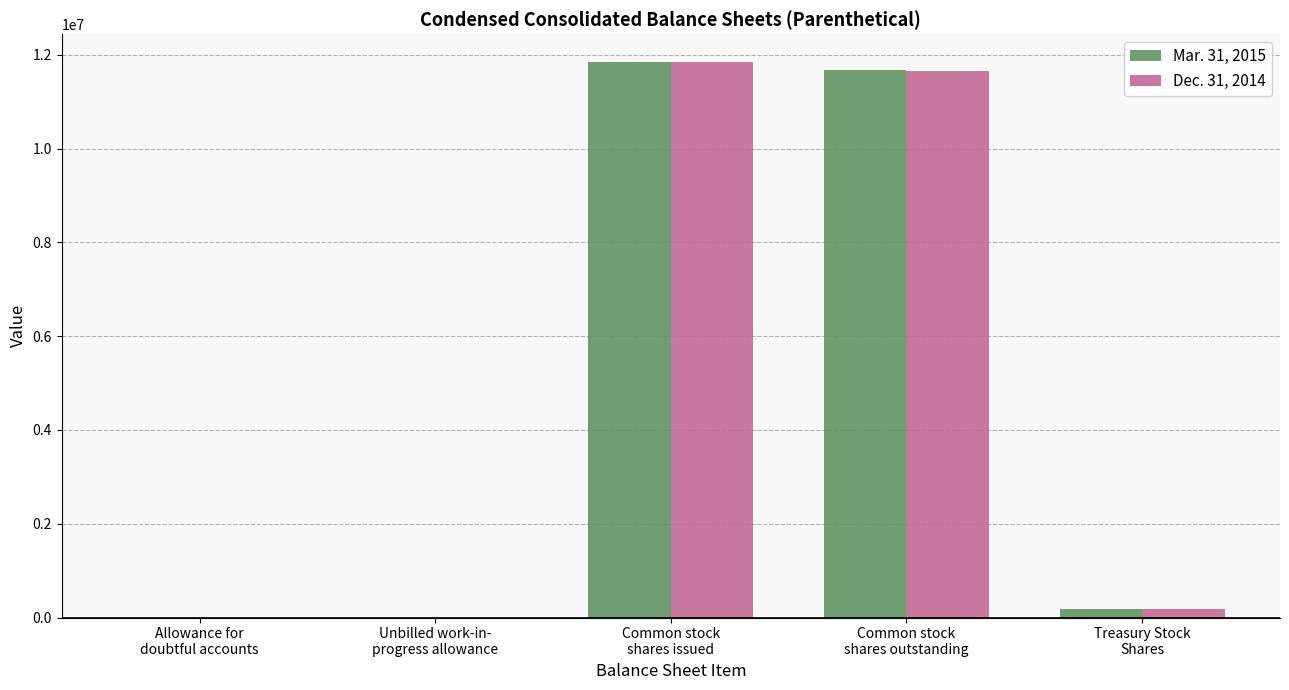

How many groups of bars are there?

5